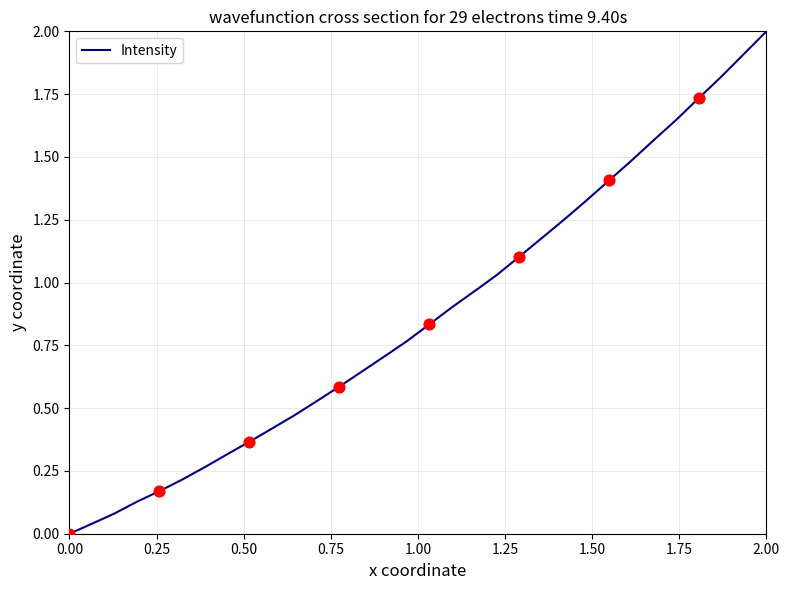

What is the difference between the maximum and minimum values?

2.0